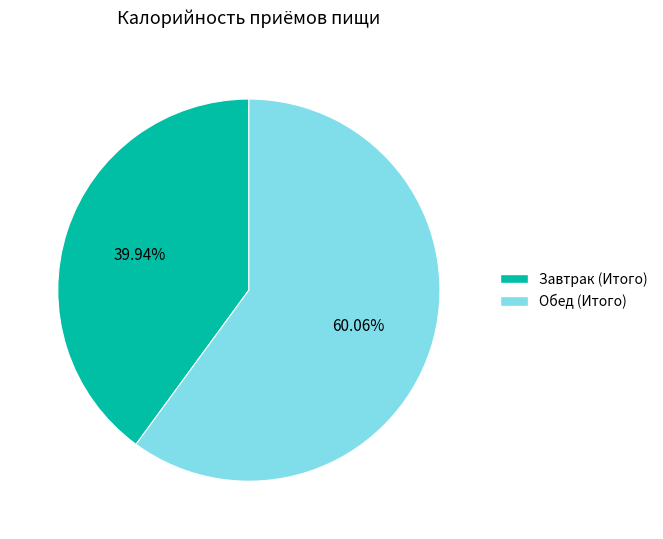

What is the largest slice in the pie chart?

Обед (Итого)